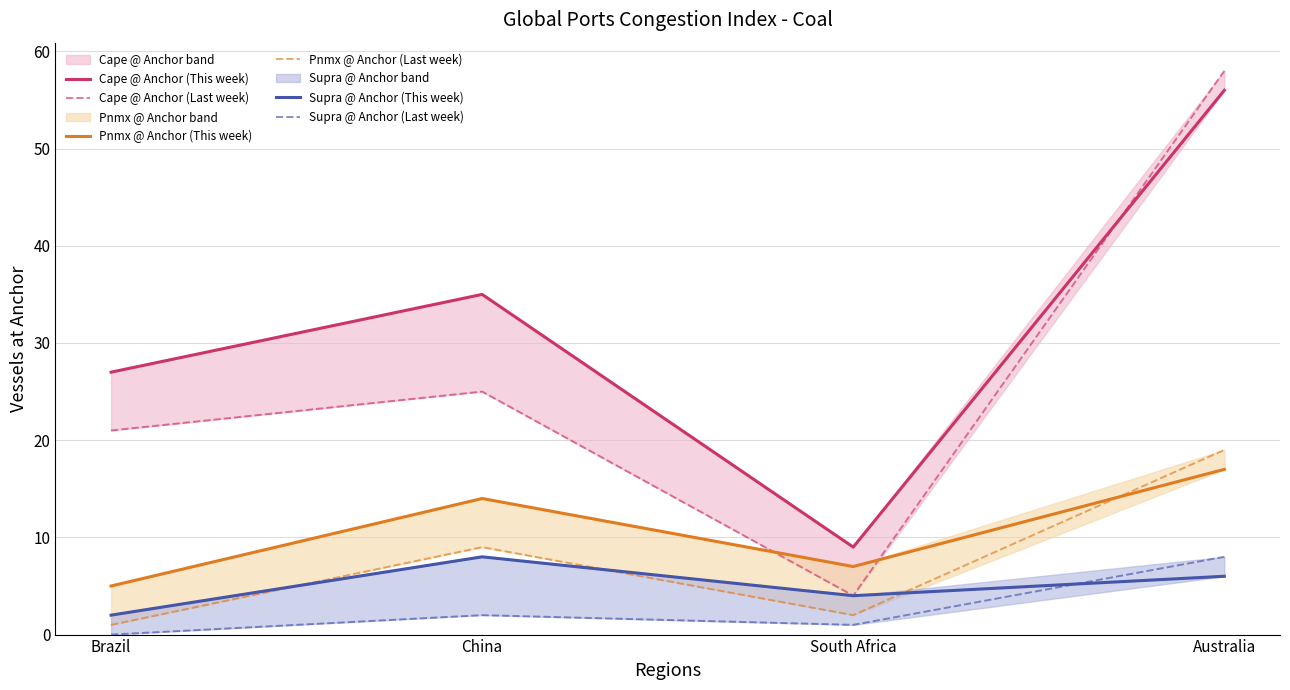

What is the label of the 2nd point from the left?

China